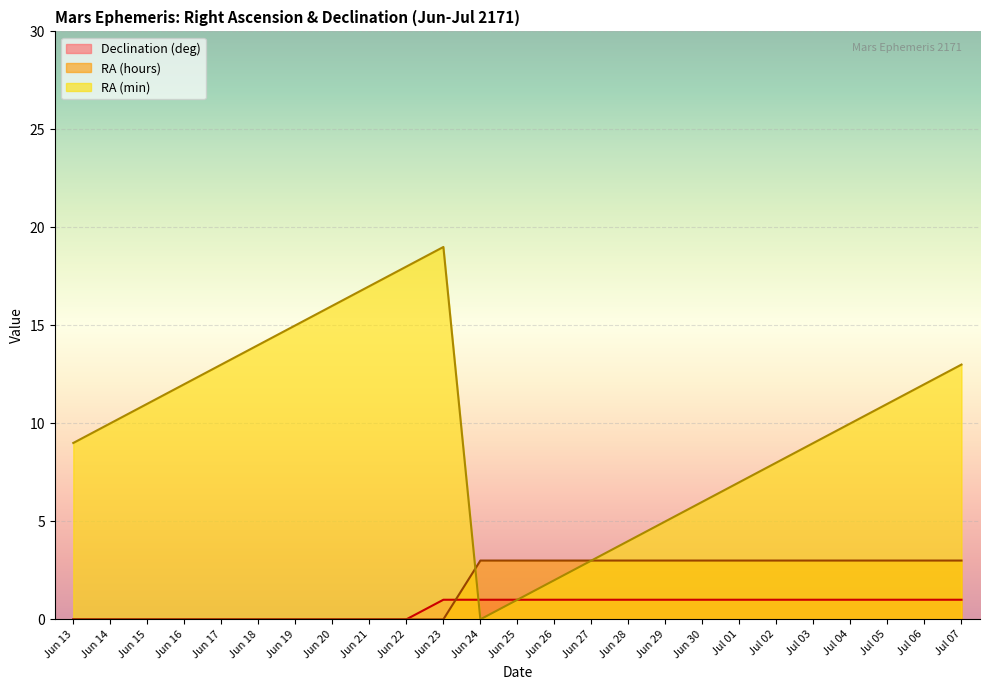

Reading right to left, list all the values displayed in this chart.

Declination (deg): Jul 07=1	Jul 06=1	Jul 05=1	Jul 04=1	Jul 03=1	Jul 02=1	Jul 01=1	Jun 30=1	Jun 29=1	Jun 28=1	Jun 27=1	Jun 26=1	Jun 25=1	Jun 24=1	Jun 23=1	Jun 22=0	Jun 21=0	Jun 20=0	Jun 19=0	Jun 18=0	Jun 17=0	Jun 16=0	Jun 15=0	Jun 14=0	Jun 13=0
RA (hours): Jul 07=3	Jul 06=3	Jul 05=3	Jul 04=3	Jul 03=3	Jul 02=3	Jul 01=3	Jun 30=3	Jun 29=3	Jun 28=3	Jun 27=3	Jun 26=3	Jun 25=3	Jun 24=3	Jun 23=0	Jun 22=0	Jun 21=0	Jun 20=0	Jun 19=0	Jun 18=0	Jun 17=0	Jun 16=0	Jun 15=0	Jun 14=0	Jun 13=0
RA (min): Jul 07=13	Jul 06=12	Jul 05=11	Jul 04=10	Jul 03=9	Jul 02=8	Jul 01=7	Jun 30=6	Jun 29=5	Jun 28=4	Jun 27=3	Jun 26=2	Jun 25=1	Jun 24=0	Jun 23=19	Jun 22=18	Jun 21=17	Jun 20=16	Jun 19=15	Jun 18=14	Jun 17=13	Jun 16=12	Jun 15=11	Jun 14=10	Jun 13=9